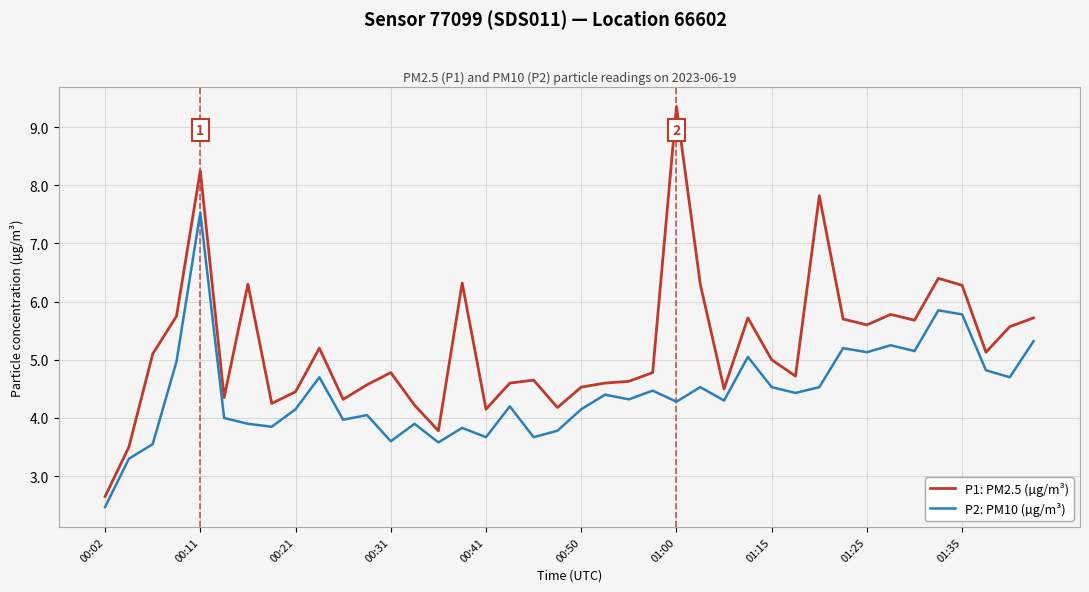

In P2: PM10 (µg/m³), how many points are lower than both neighbors (excluding endpoints)?

13